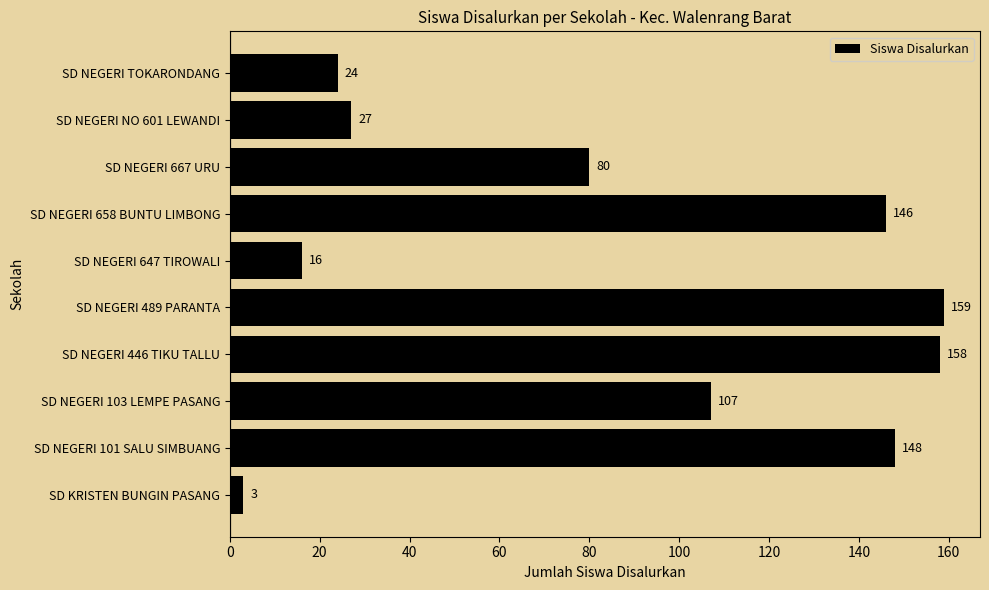

Reading bottom to top, what are all the values shown in this chart?

SD KRISTEN BUNGIN PASANG=3	SD NEGERI 101 SALU SIMBUANG=148	SD NEGERI 103 LEMPE PASANG=107	SD NEGERI 446 TIKU TALLU=158	SD NEGERI 489 PARANTA=159	SD NEGERI 647 TIROWALI=16	SD NEGERI 658 BUNTU LIMBONG=146	SD NEGERI 667 URU=80	SD NEGERI NO 601 LEWANDI=27	SD NEGERI TOKARONDANG=24